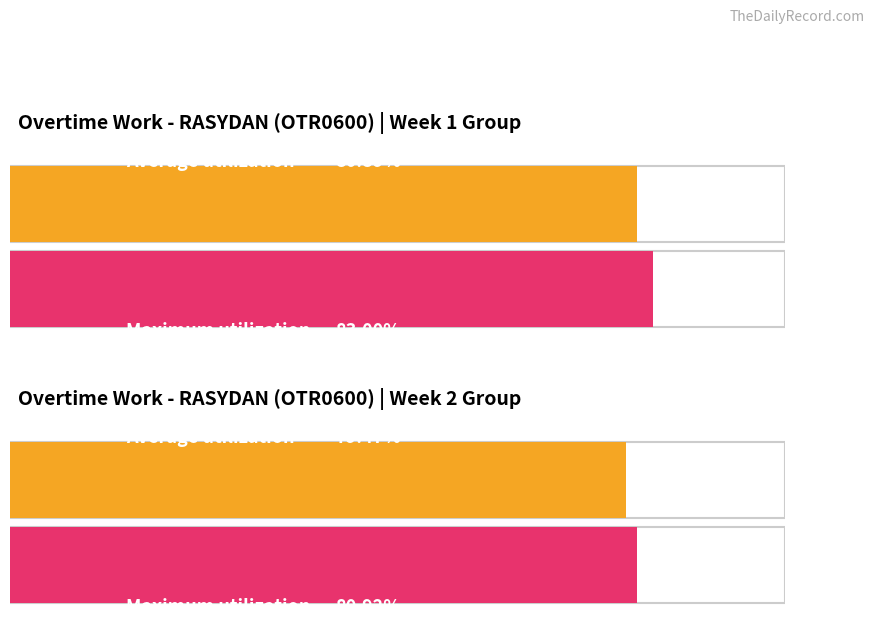

Are the bars grouped side by side (vs. stacked)?

Yes